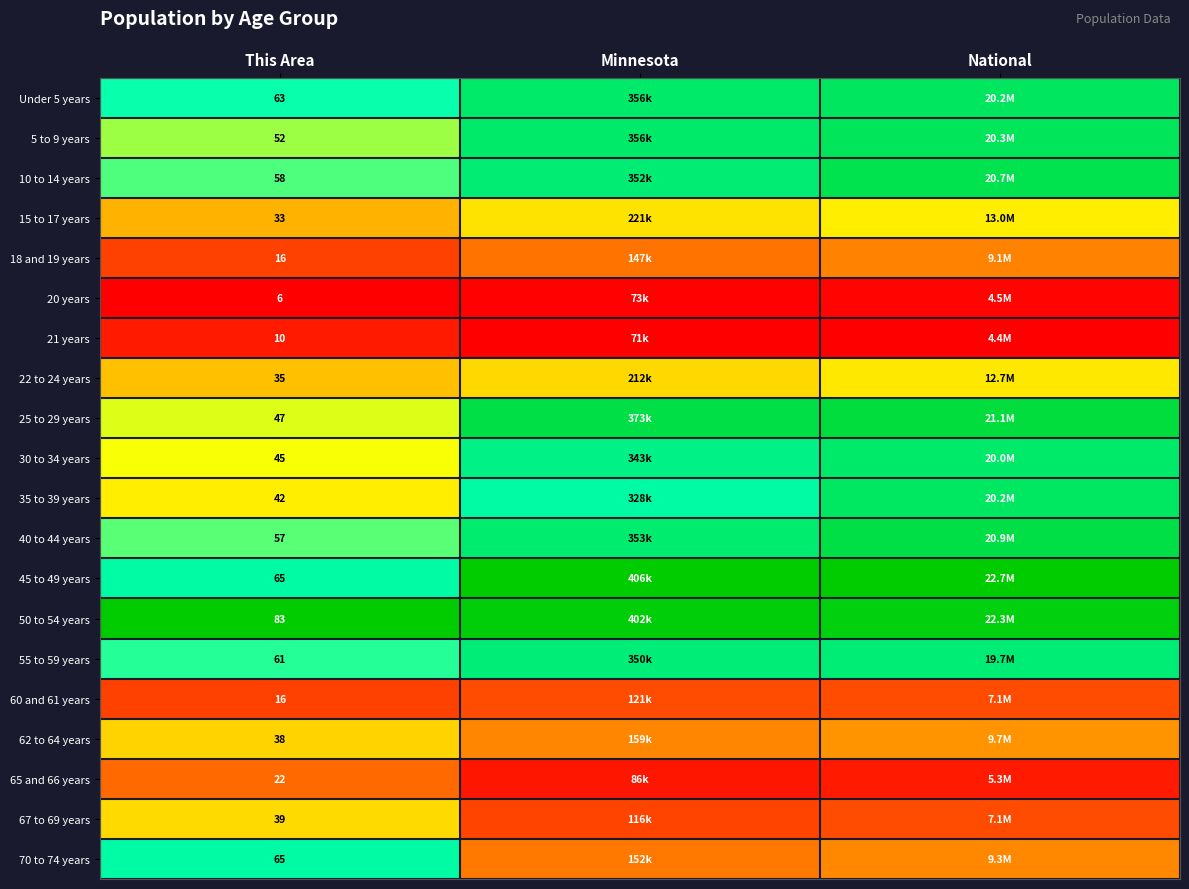

Which series has the largest total across all categories?

50 to 54 years